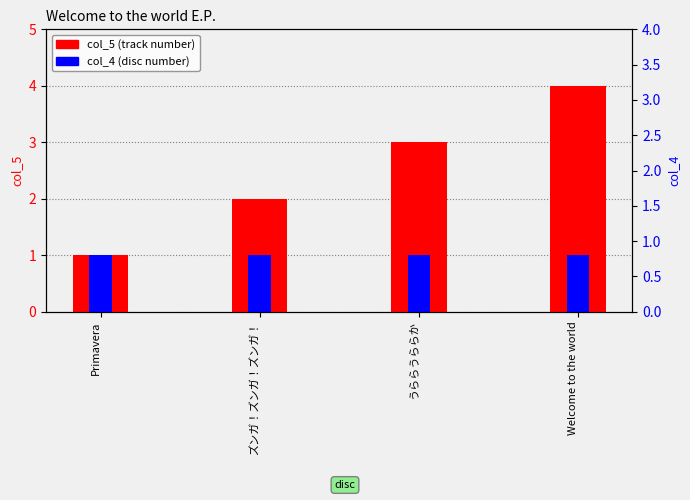

Where does the col_5 (track number) series first go above 3?

Welcome to the world